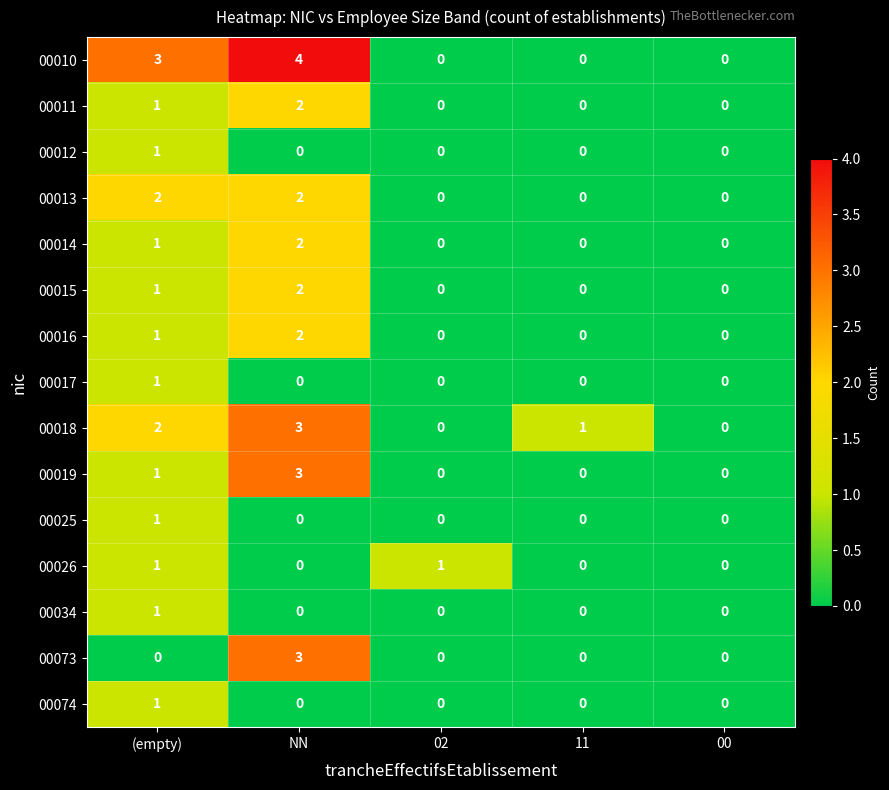

At which category is the sum across all series the highest?

NN